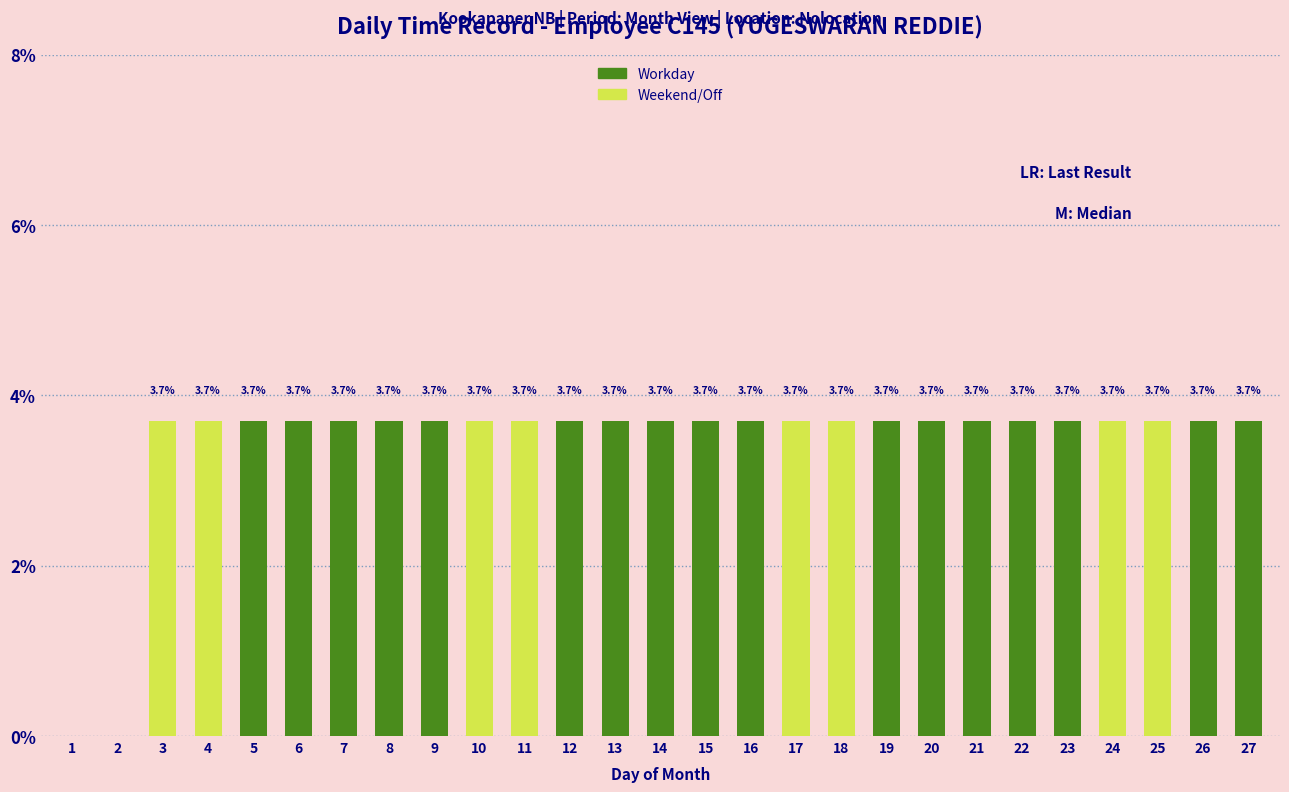

How many values in Workday are above zero?

17